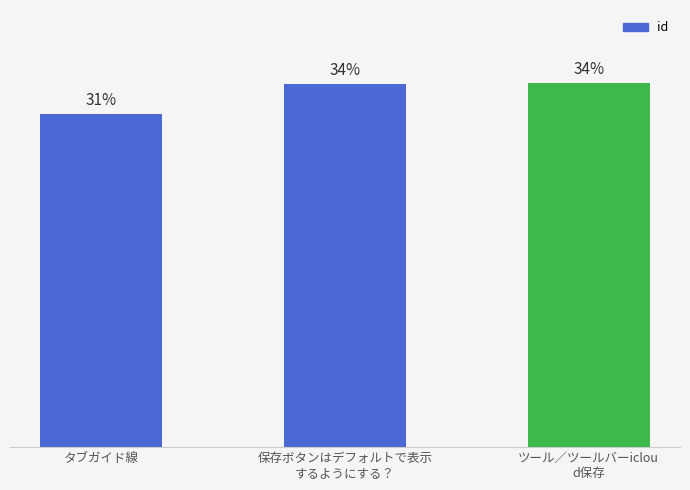

What is the label of the 3rd bar from the left?

ツール／ツールバーiclou
d保存